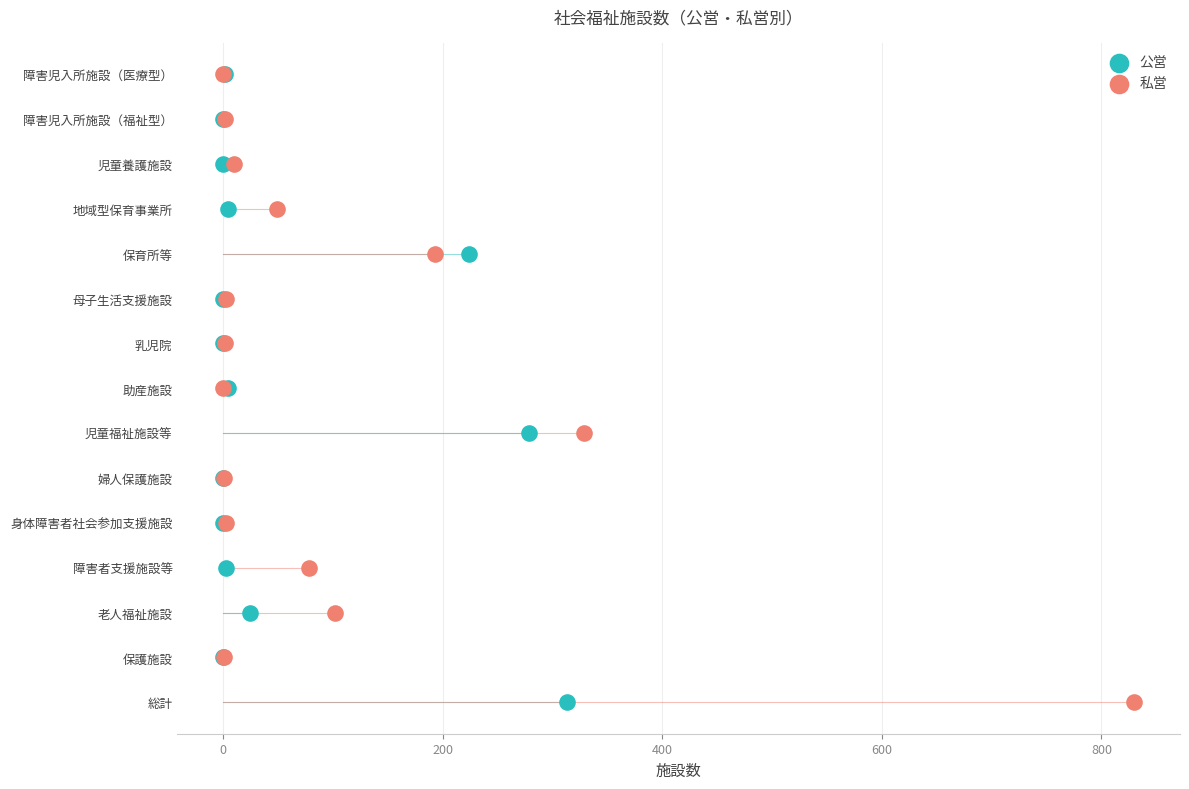

What are all the series names shown in the legend?

公営, 私営